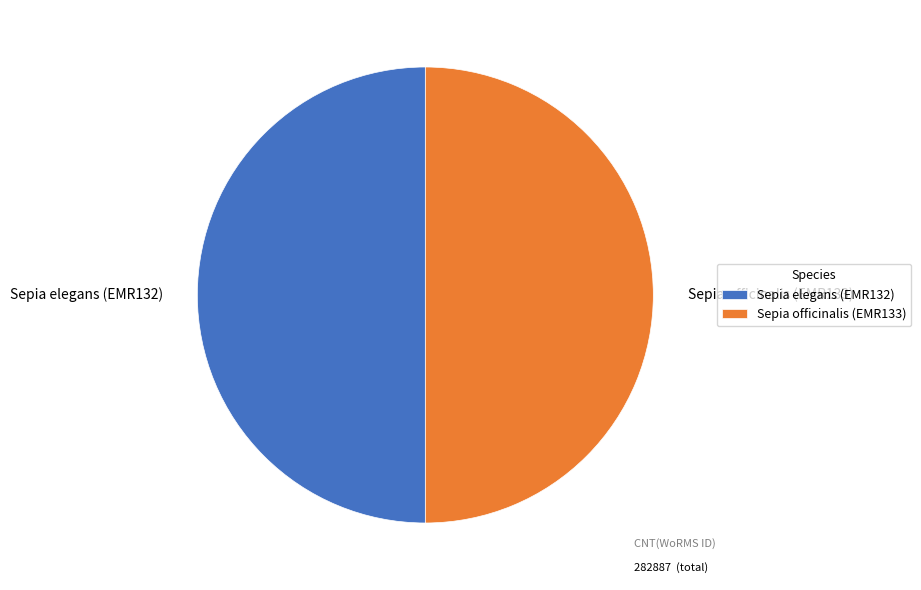

The Sepia officinalis (EMR133) slice represents 59% of the pie. True or false?

False